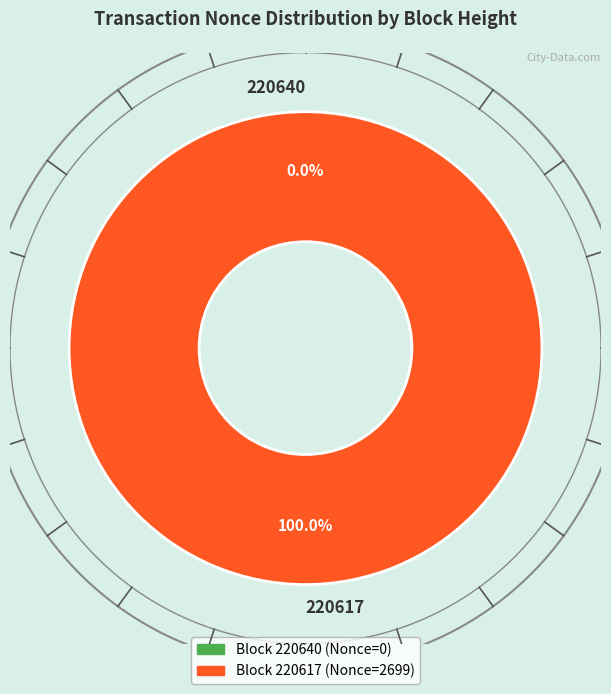

Rank the categories by value from highest to lowest.

220617, 220640